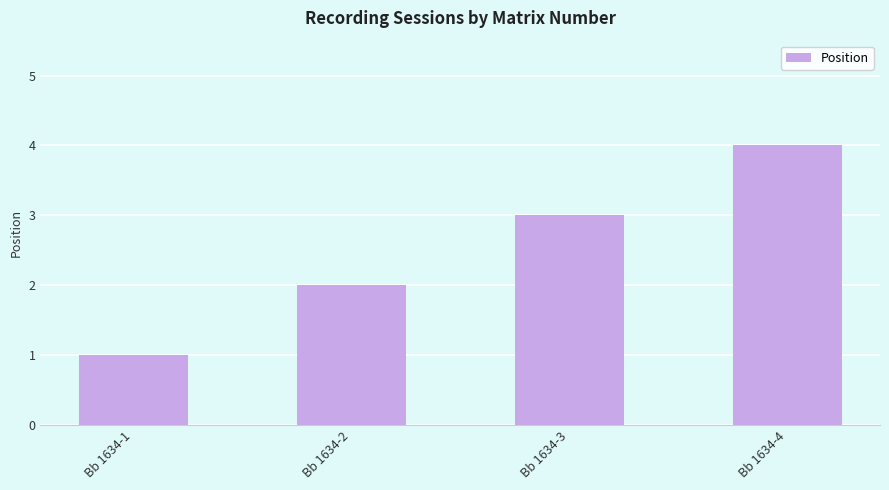

Which has a higher value, Bb 1634-2 or Bb 1634-3?

Bb 1634-3